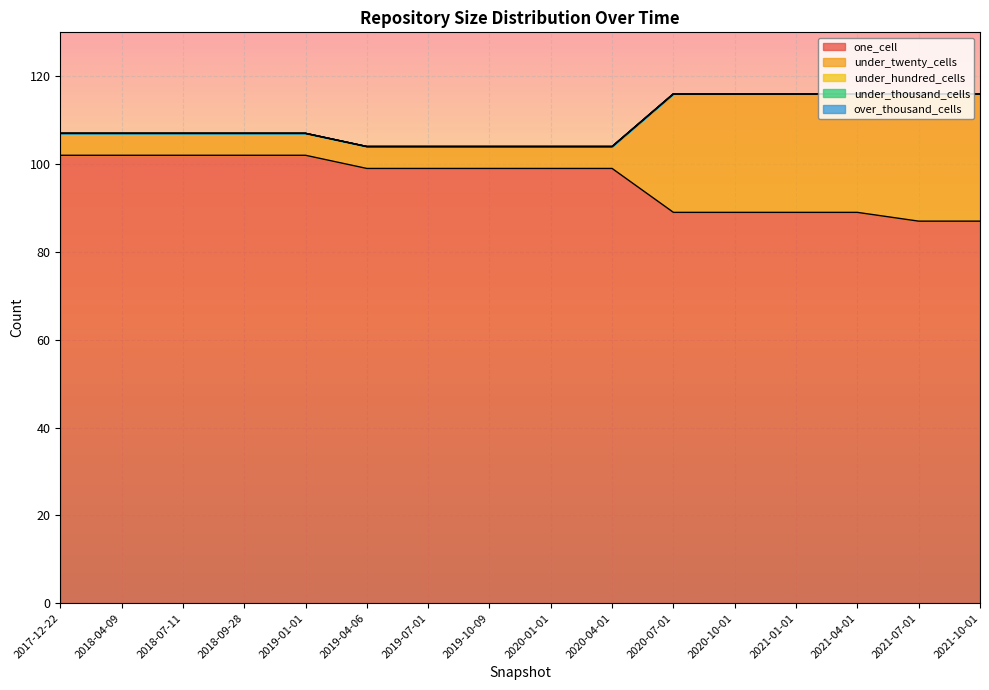

What is the spread (max minus min) of values at 2019-07-01?

99